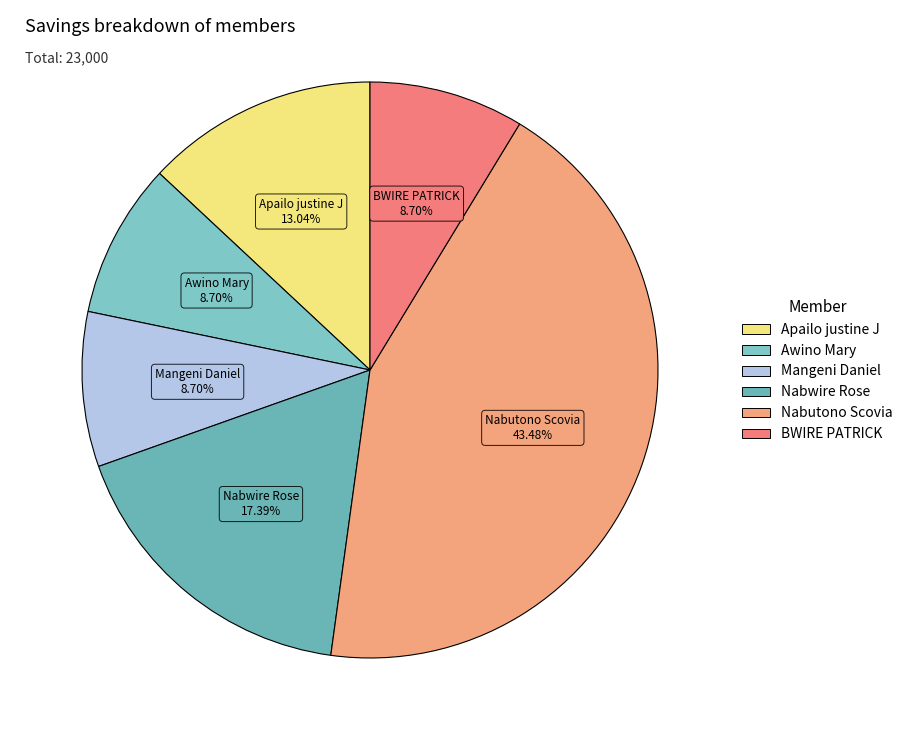

What is the smallest slice in the pie chart?

Awino Mary